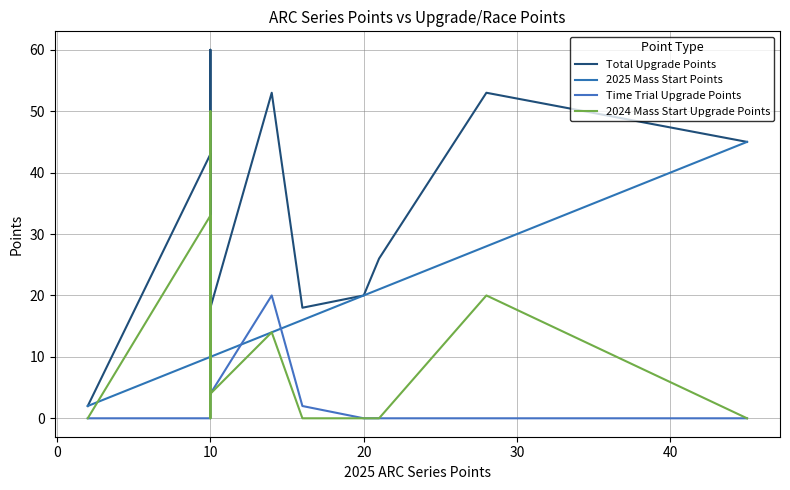

What is the difference between the second highest and second lowest values in the Time Trial Upgrade Points series?

4